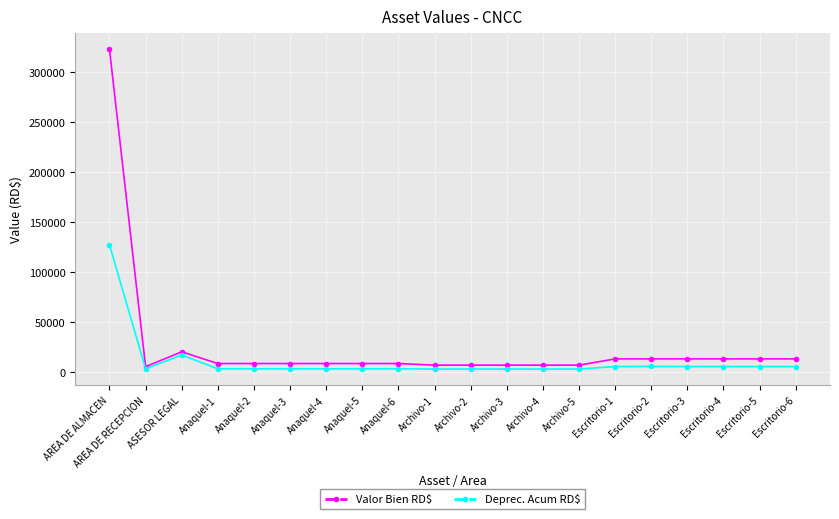

What position from the left is Archivo-3?

12